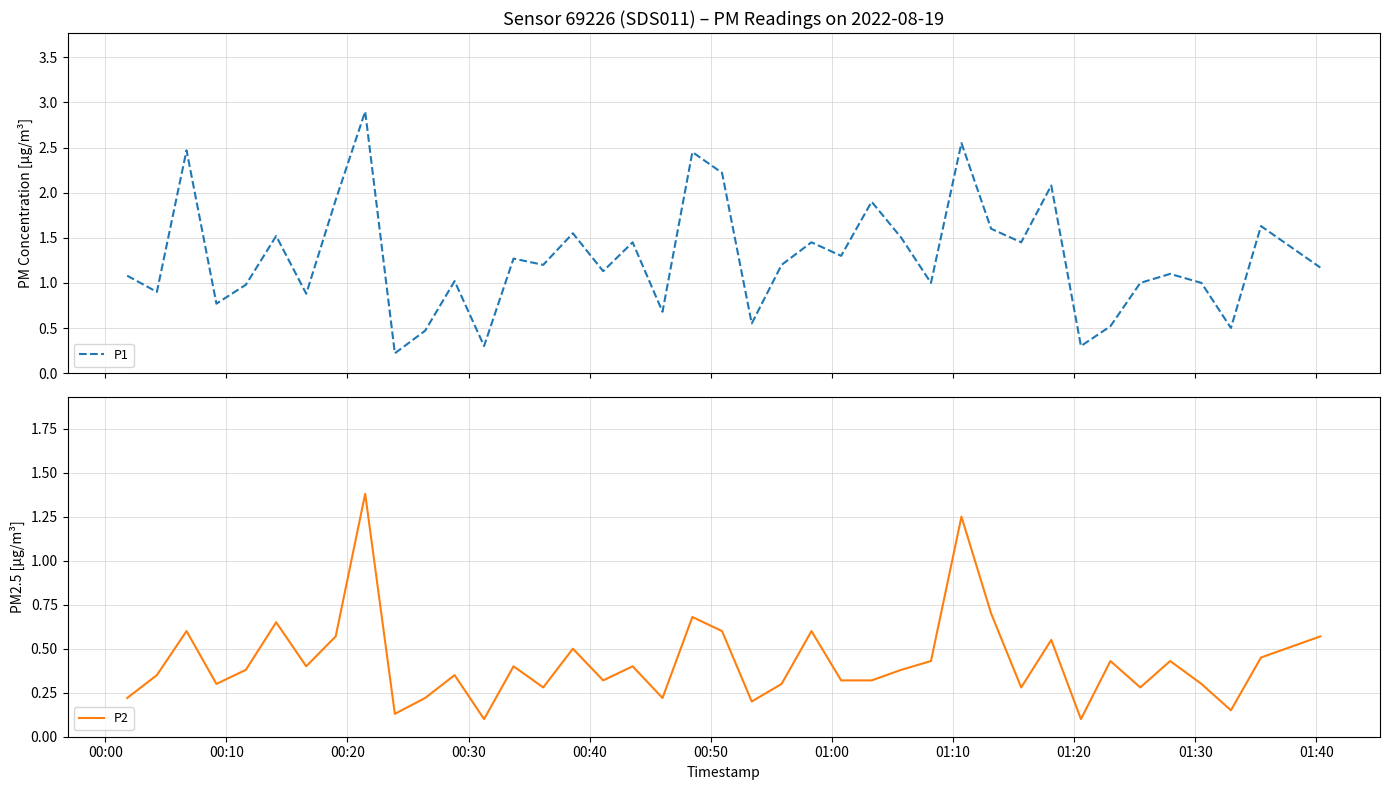

What is the maximum value for P1?

2.9